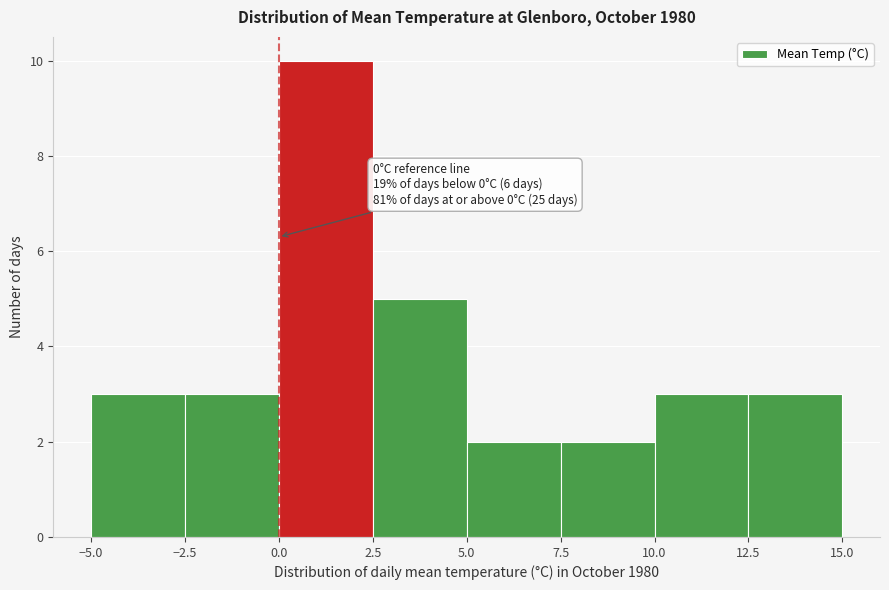

Over which range of the x-axis is the bar tallest?

0.0 to 2.5